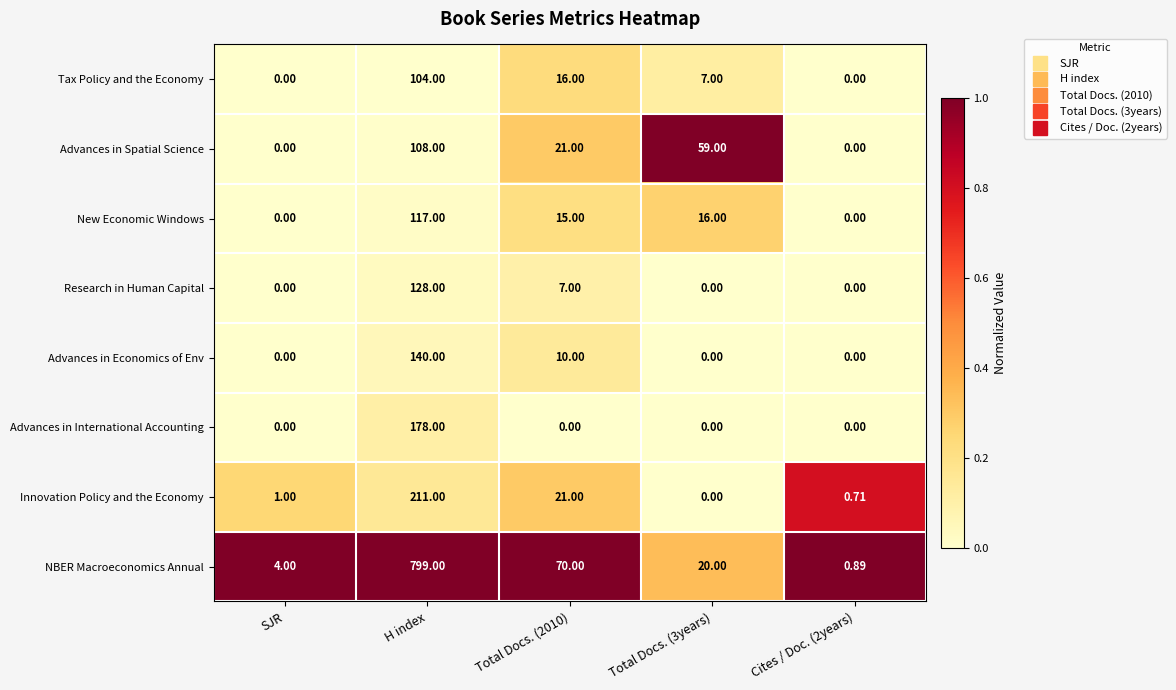

Which category has the highest value across all series?

H index